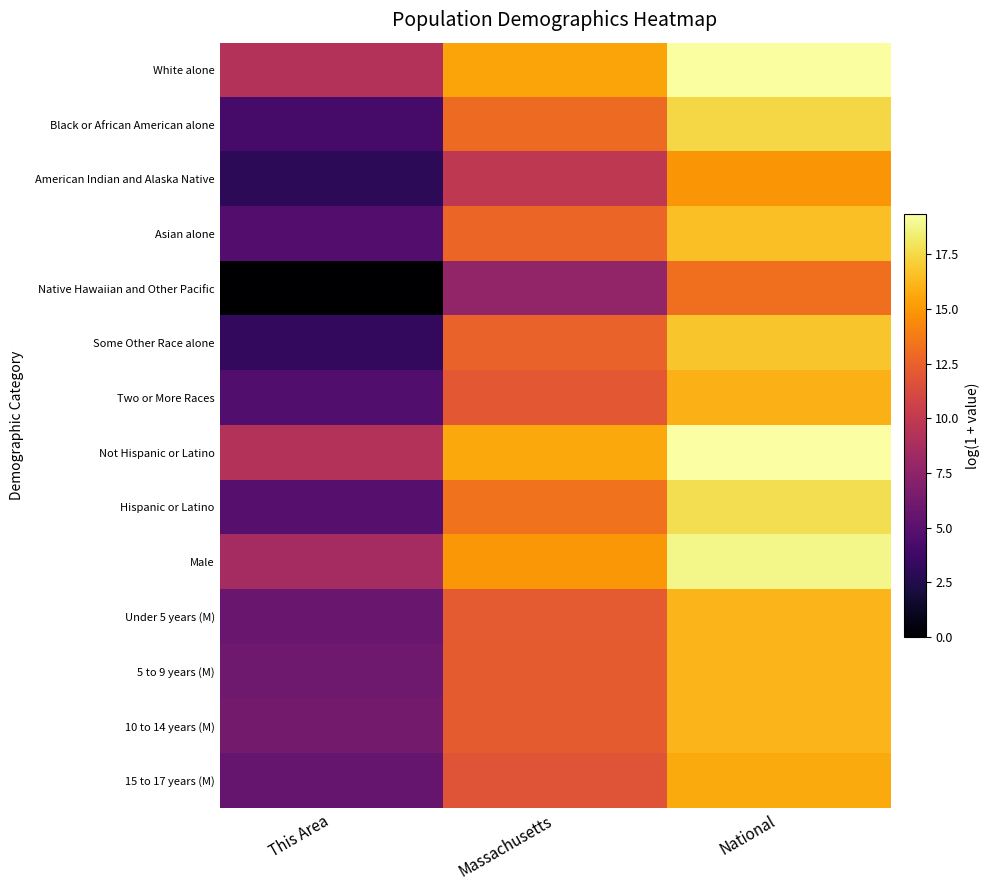

How many distinct data groups are displayed?

14